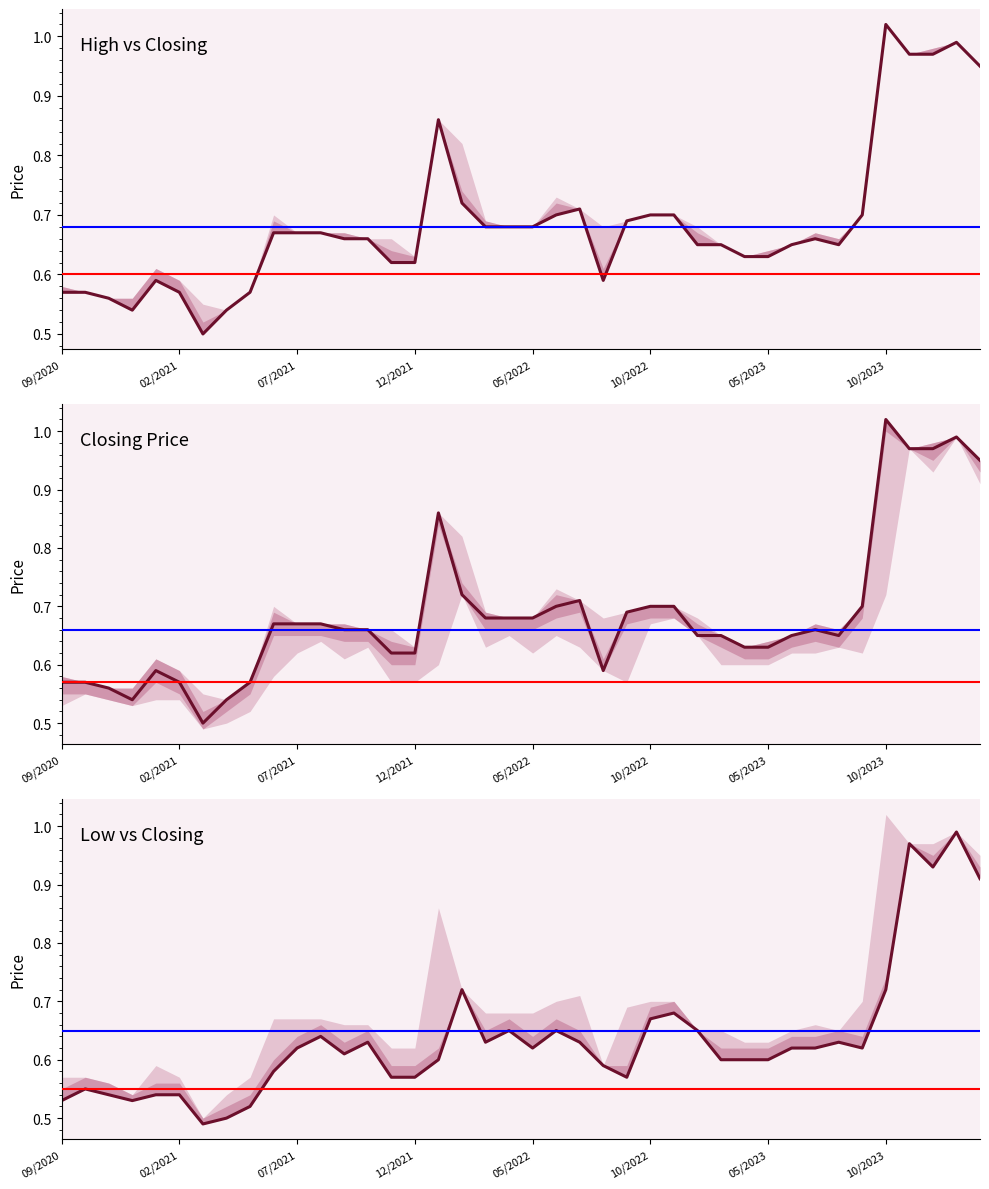

True or false: Closing Price and High vs Closing intersect in this chart.

False